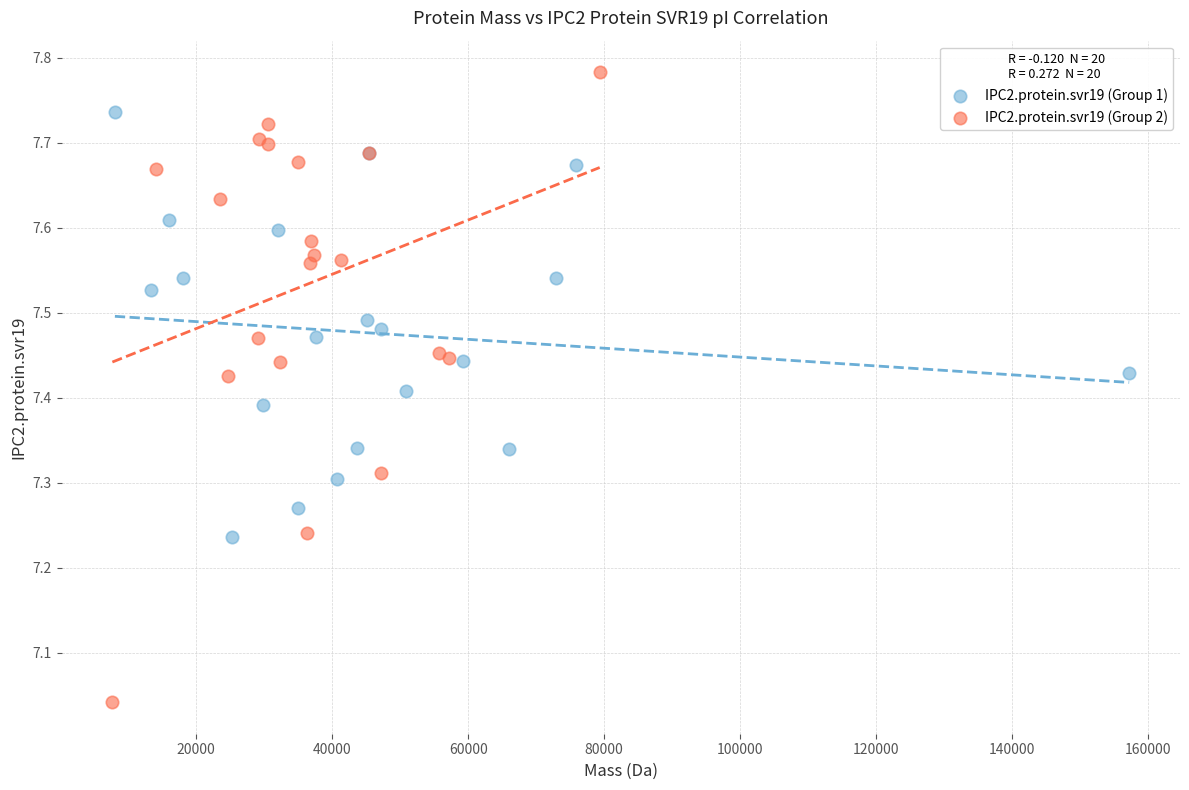

Which series reaches the maximum Y coordinate?

IPC2.protein.svr19 (Group 2)